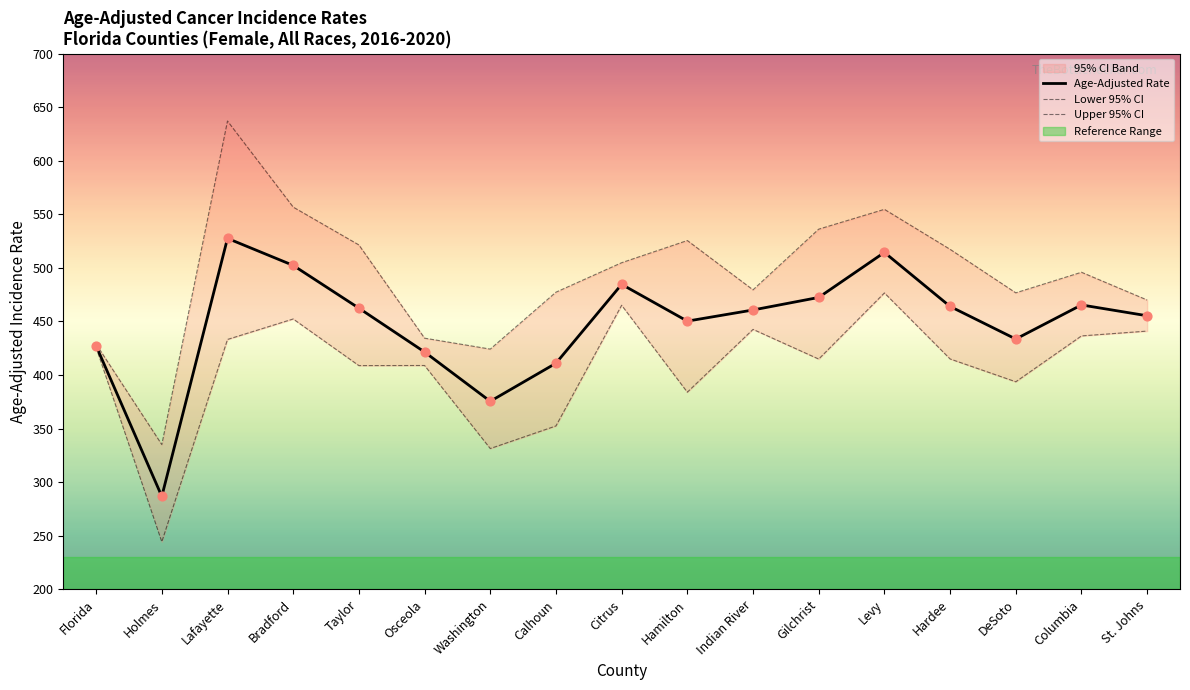

The value of Age-Adjusted Rate at Taylor is 602.4. True or false?

False